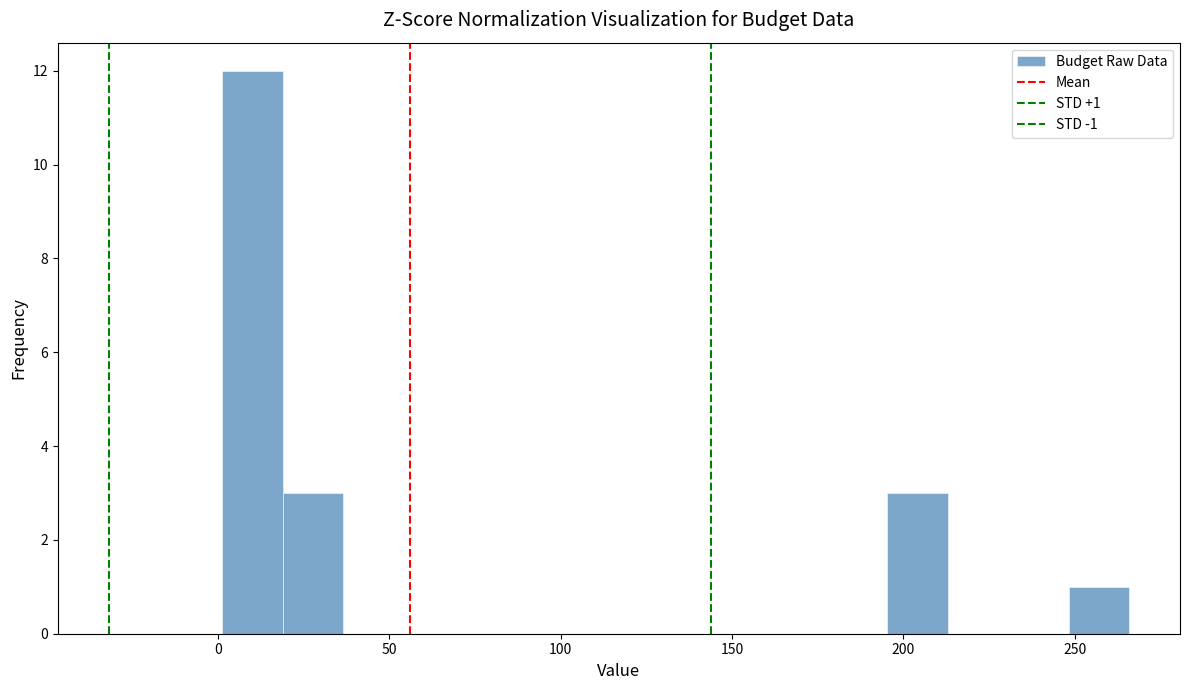

Around what value on the x-axis is the tallest bar? Give the approximate position of its centre, as read against the axis.

10